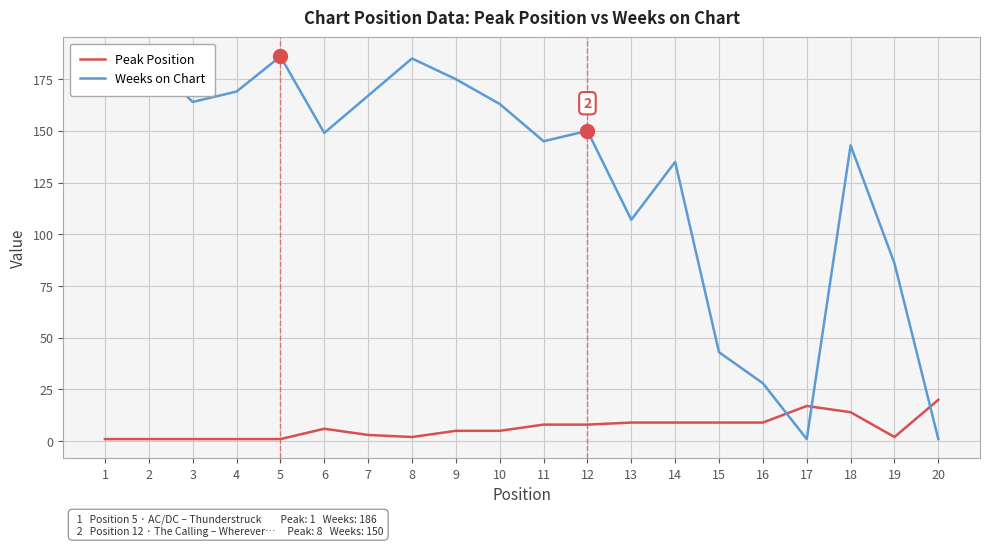

Which has a higher value, 15 or 17?

17